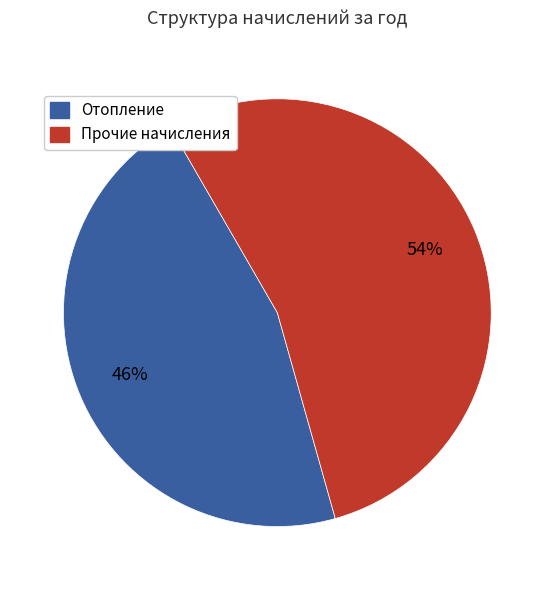

To the nearest percent, what percentage of the pie is Прочие начисления?

54%